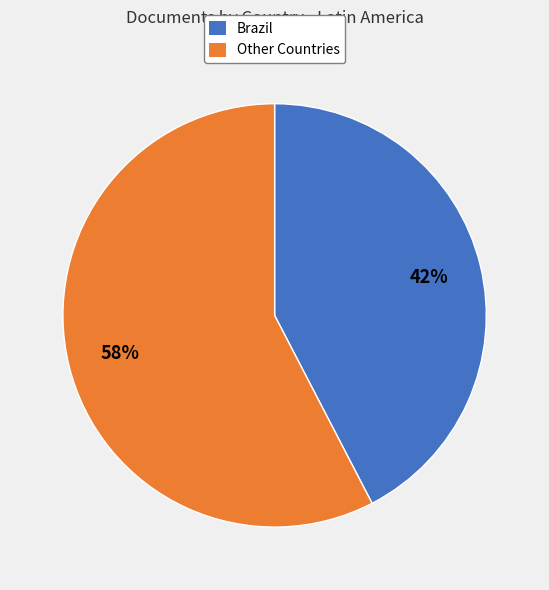

Does any single category account for the majority?

Yes